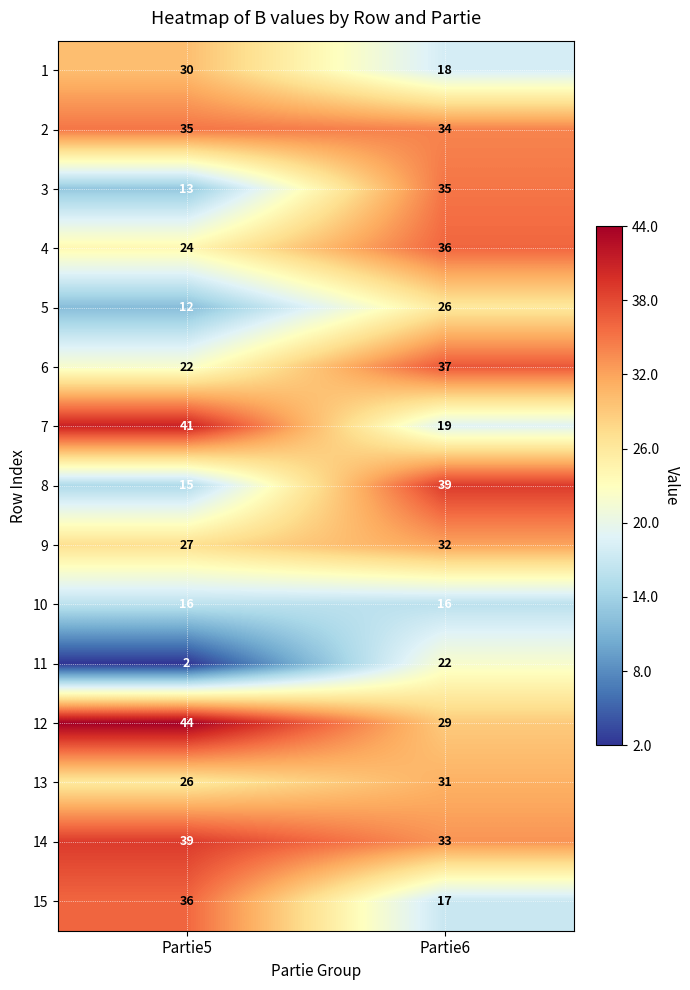

Which series has the widest spread of values?

8